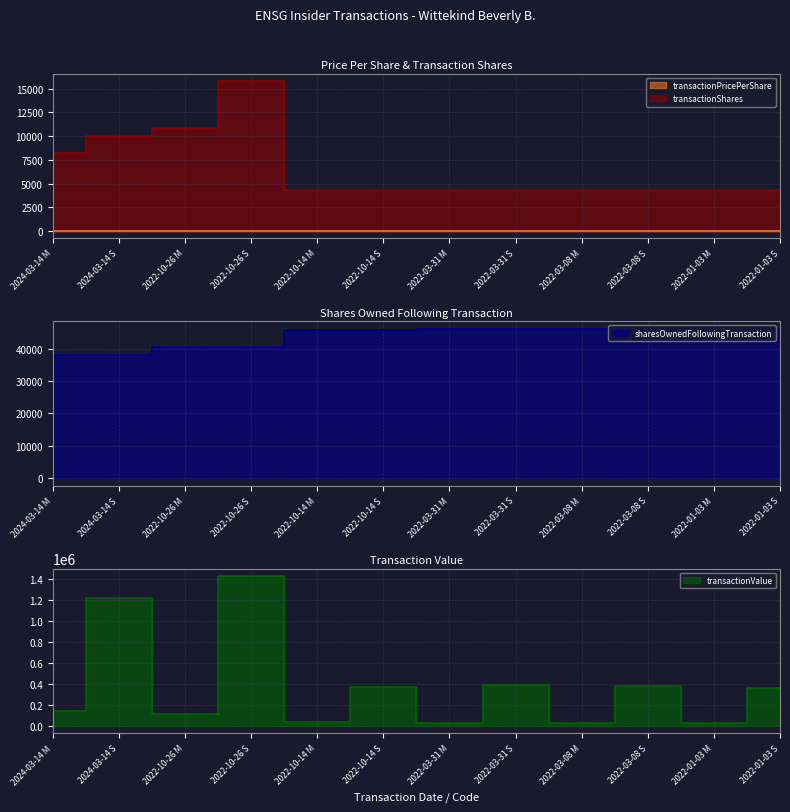

Where is the first local minimum for transactionPricePerShare?

2024-03-14 S